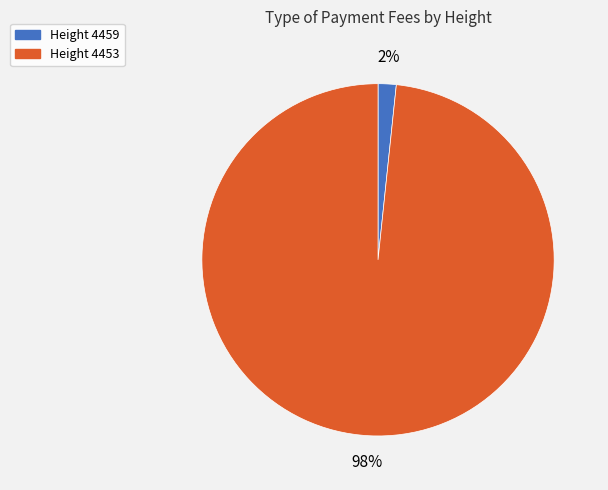

Rank the categories by value from lowest to highest.

Height 4459, Height 4453